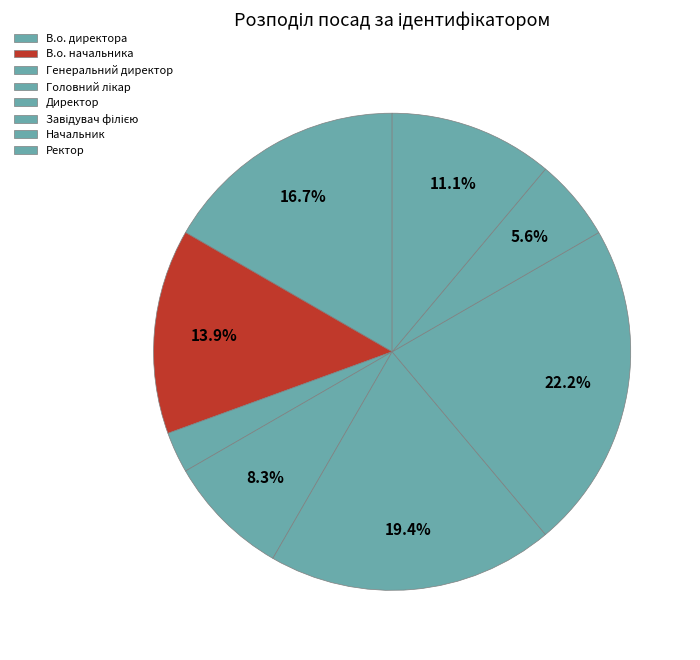

Does any single category account for the majority?

No